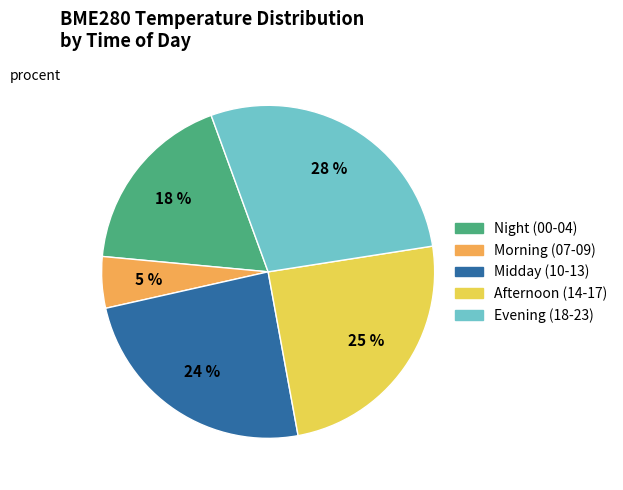

Which has a higher value, Midday (10-13) or Night (00-04)?

Midday (10-13)